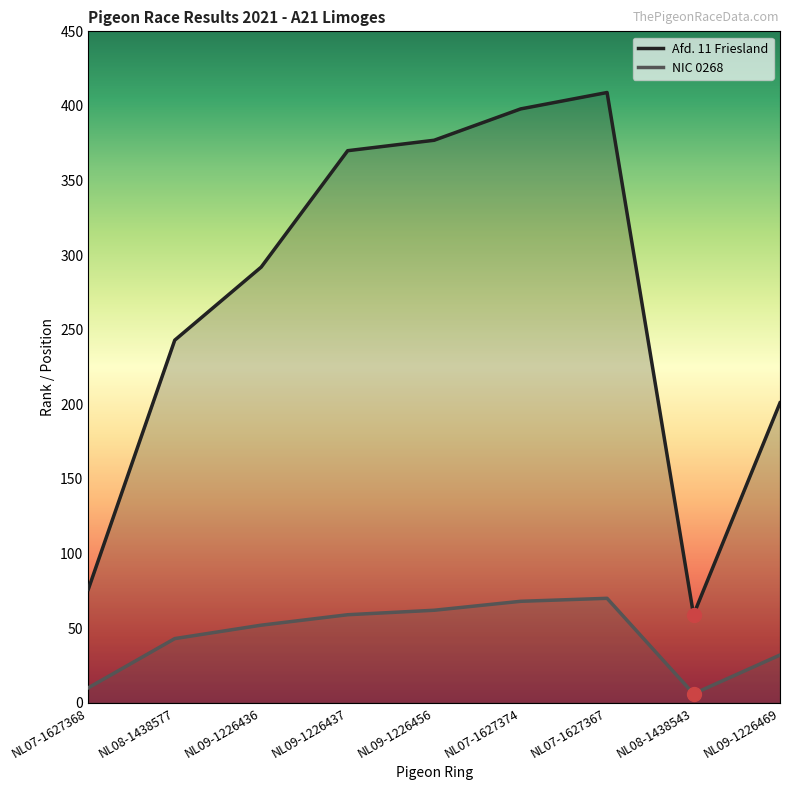

What position from the right is NL09-1226456?

5